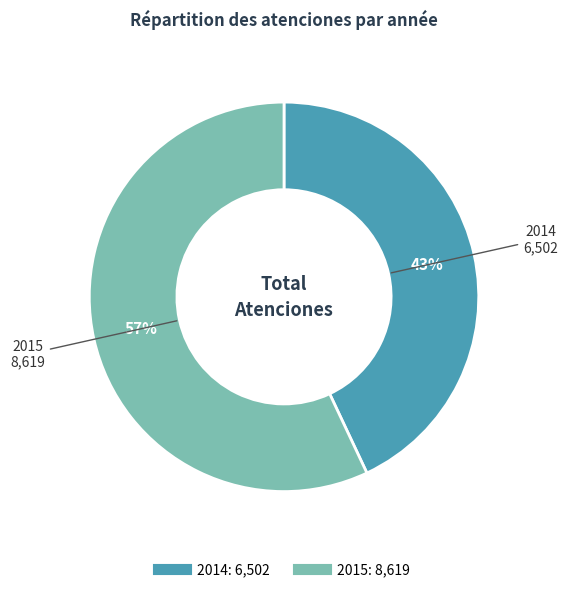

To the nearest percent, what is the difference between the largest and smallest slice percentages?

14%